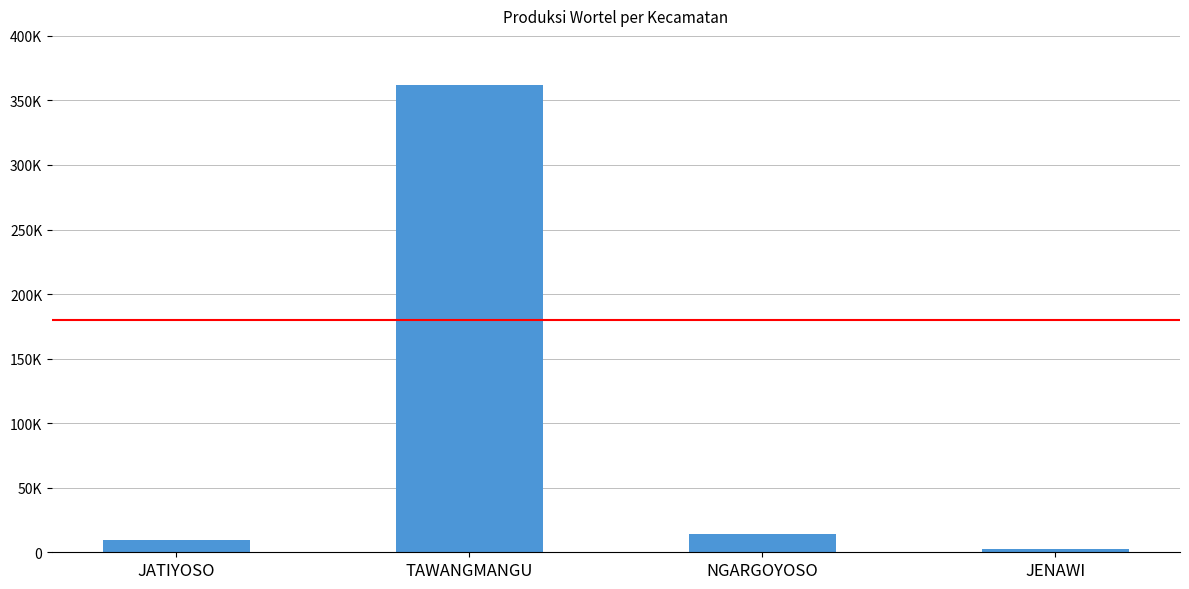

The chart shows a value of 5167 at JATIYOSO. True or false?

False